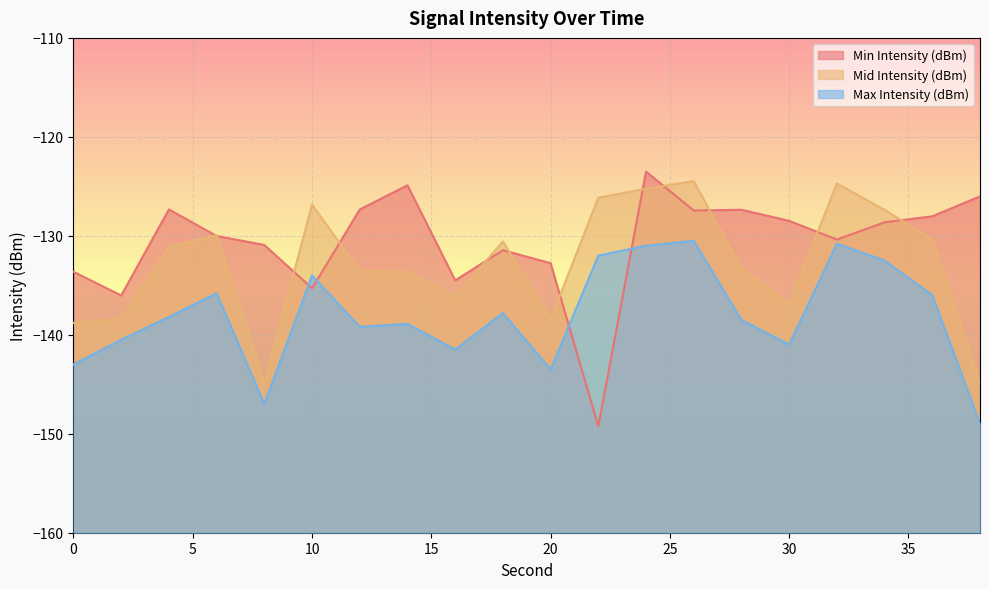

True or false: Min Intensity (dBm) has more than 0 interior local peaks.

True